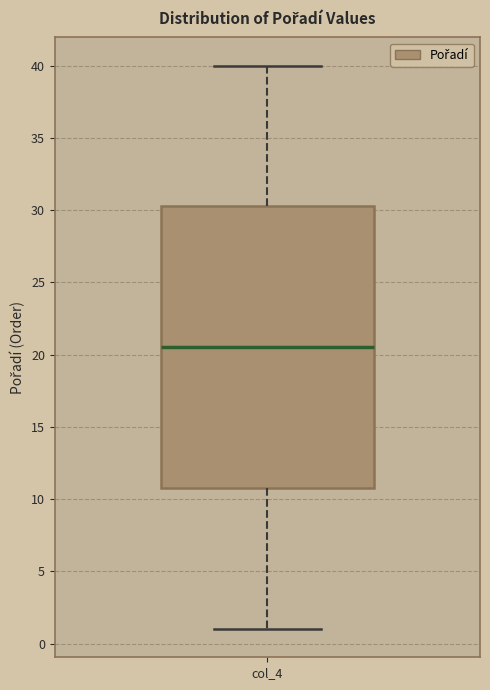

Transcribe this box plot: give where the median line is, the range the box spans, and where the two whiskers end, as read against the y-axis. The values are not printed on the chart, so give them approximately, as read against the axis.

median 20.5, box 11.0 to 30.5, whiskers 1.0 to 40.0